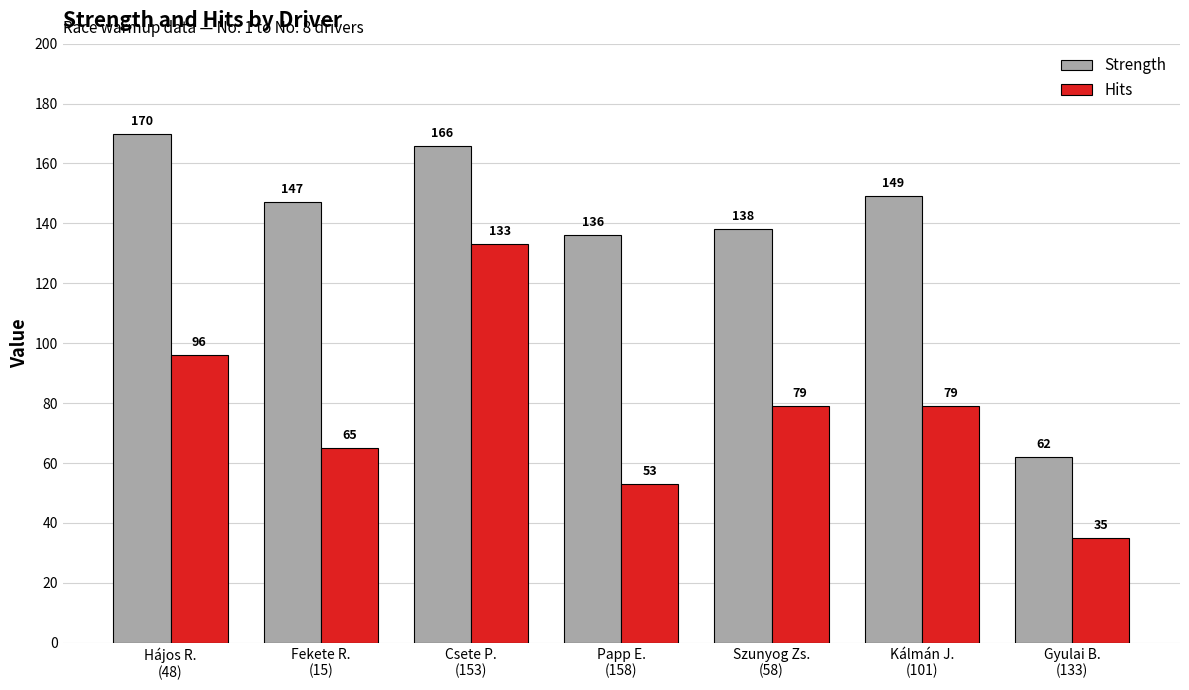

At which category does the chart reach its peak across all series?

Hájos R.
(48)